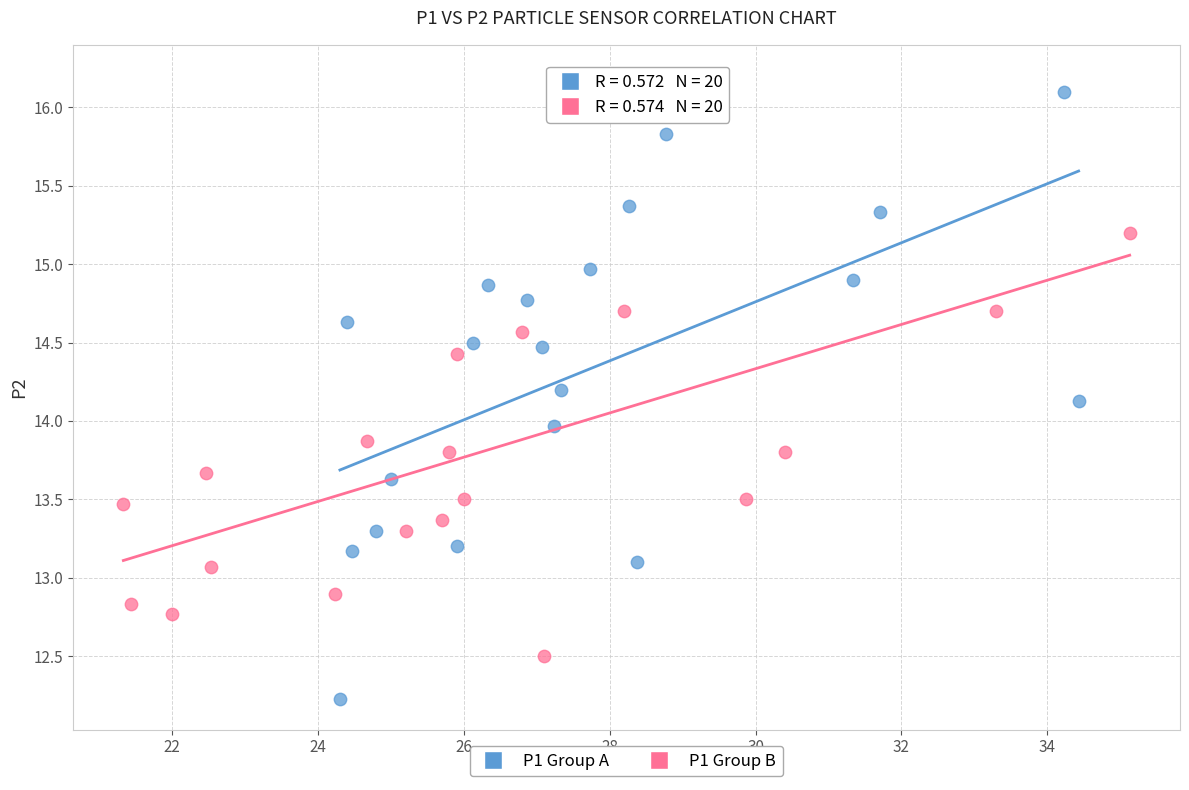

Which series has the widest spread of Y values?

P1 Group A